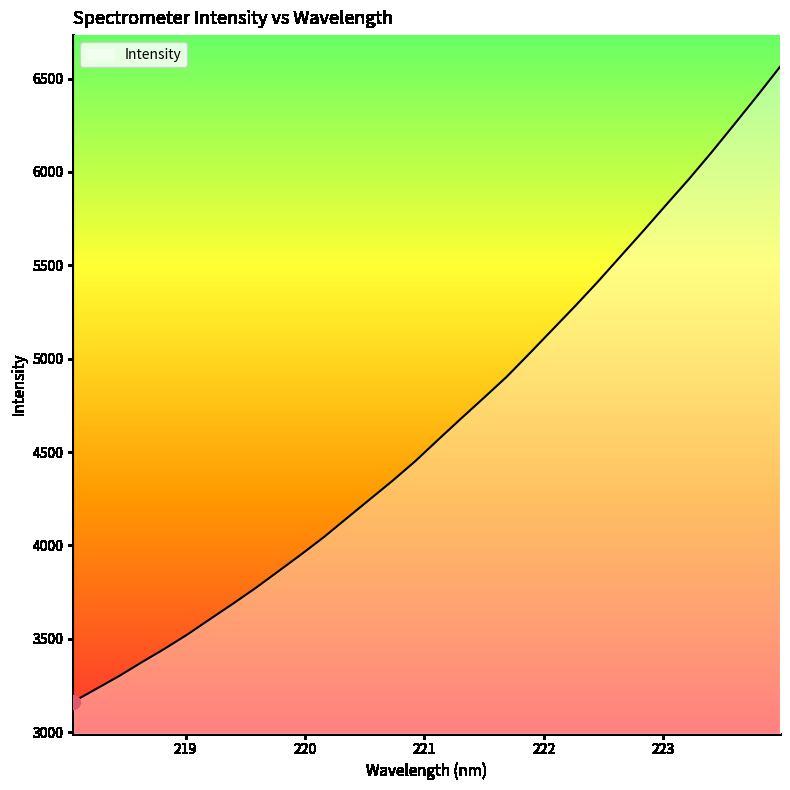

What is the maximum value shown in the chart?

6562.9